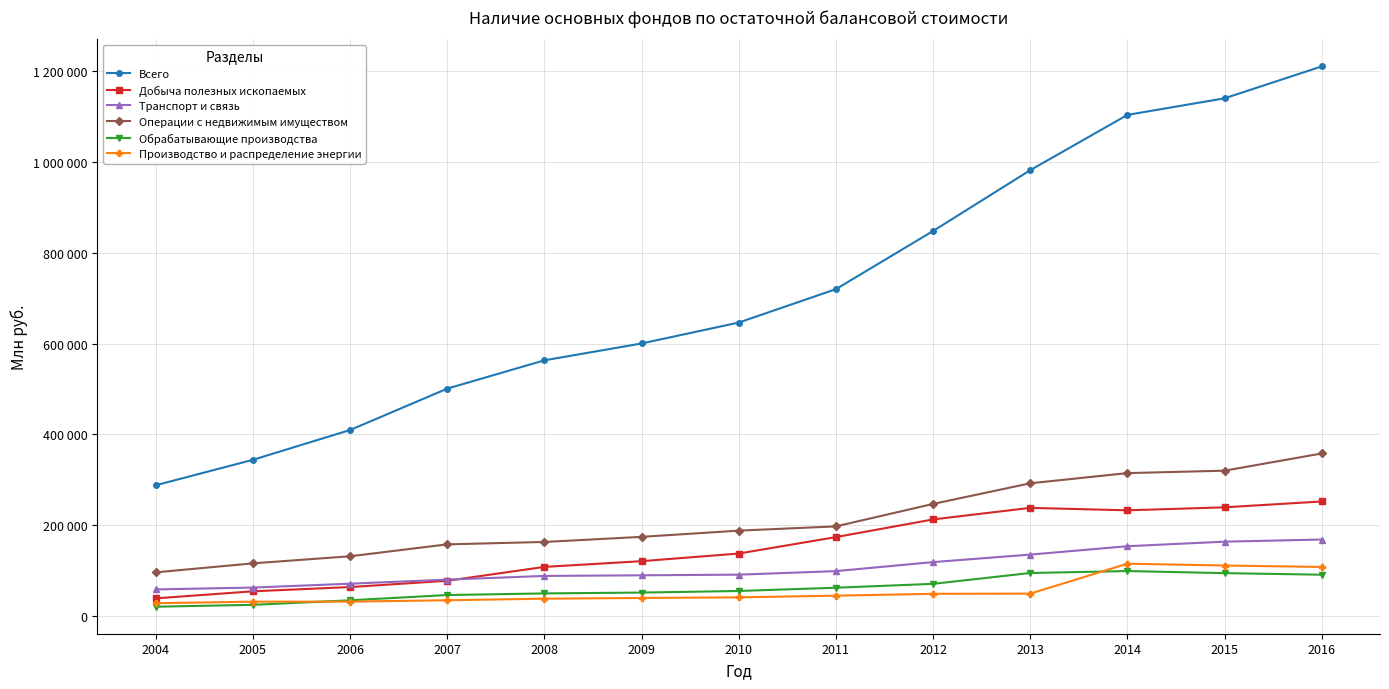

List the labels in order of Добыча полезных ископаемых value, smallest first.

2004, 2005, 2006, 2007, 2008, 2009, 2010, 2011, 2012, 2014, 2013, 2015, 2016